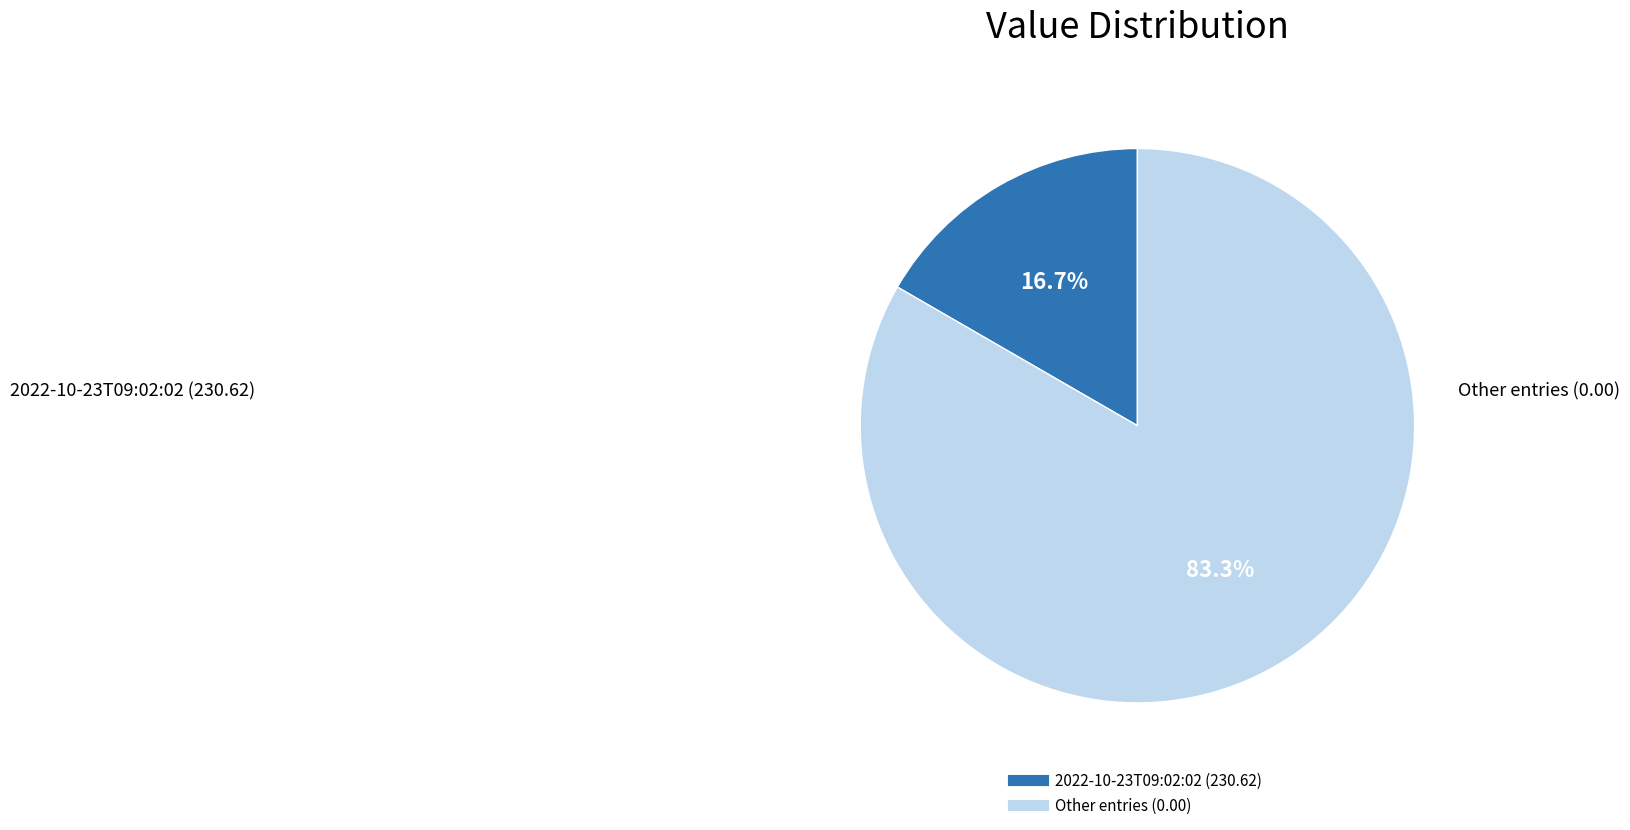

Does any single category account for the majority?

Yes